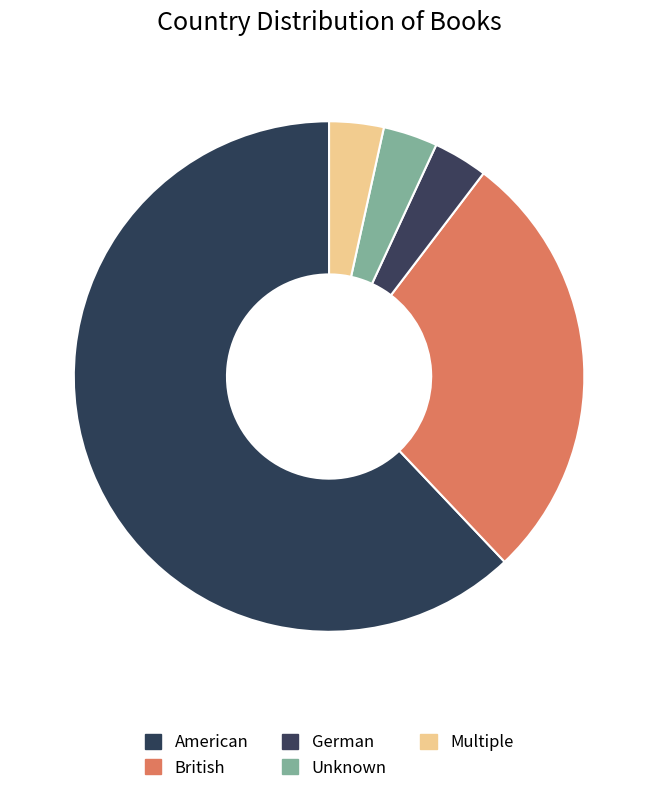

Is American the majority of the pie?

Yes